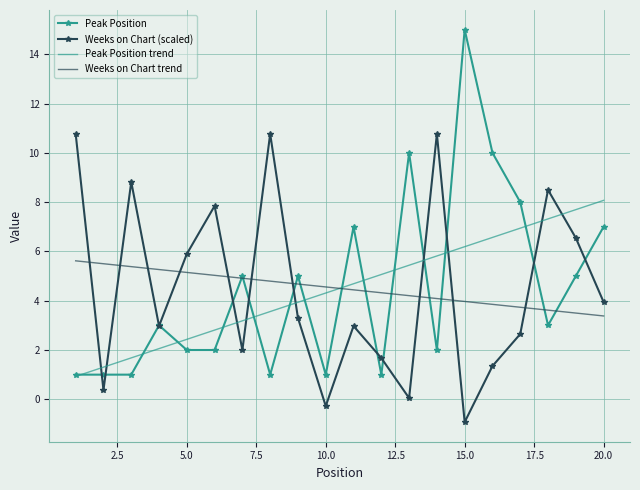

What is the minimum value for Weeks on Chart (scaled)?

-0.9